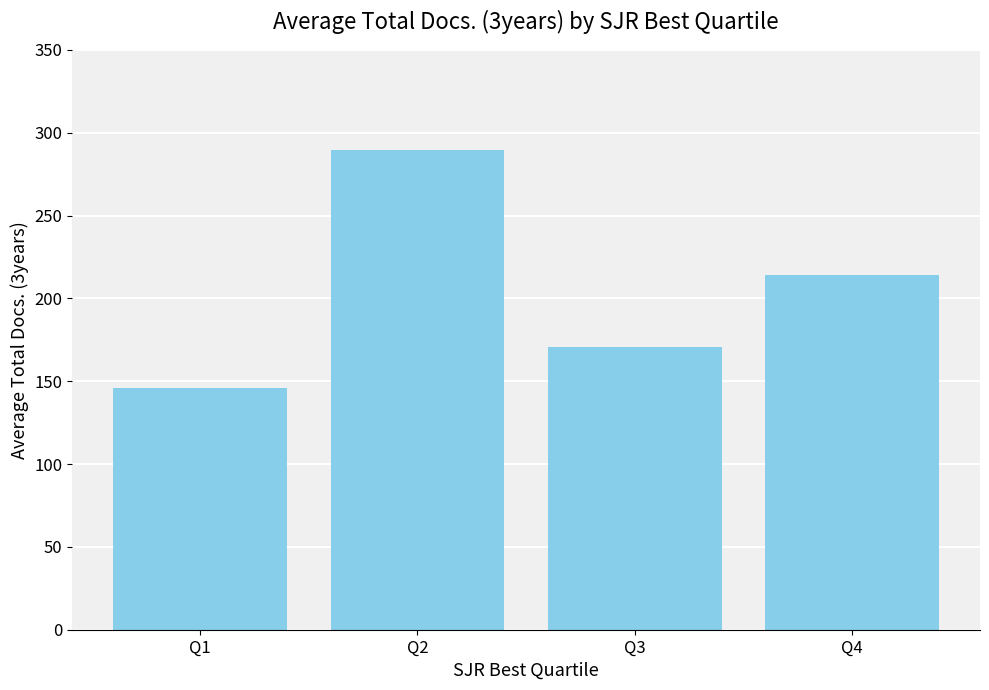

Which label corresponds to the largest value in the chart?

Q2